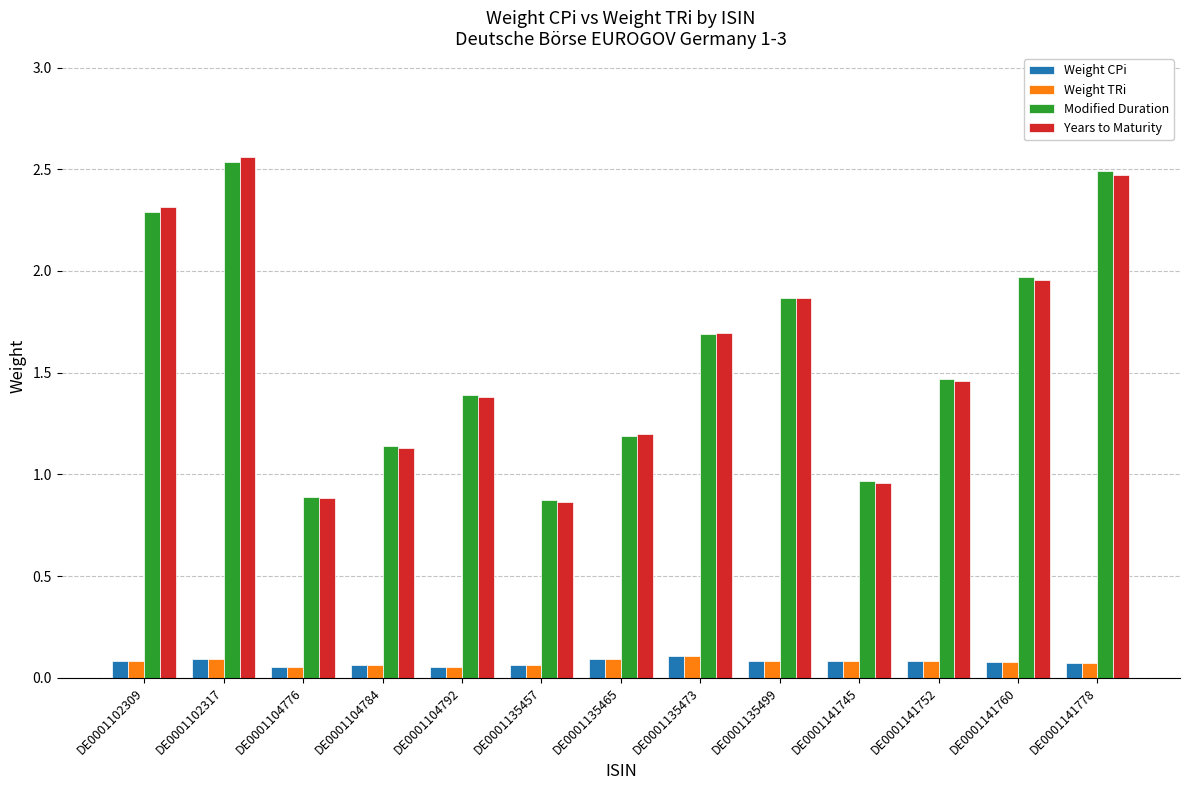

Which series has the largest range (max minus min)?

Years to Maturity